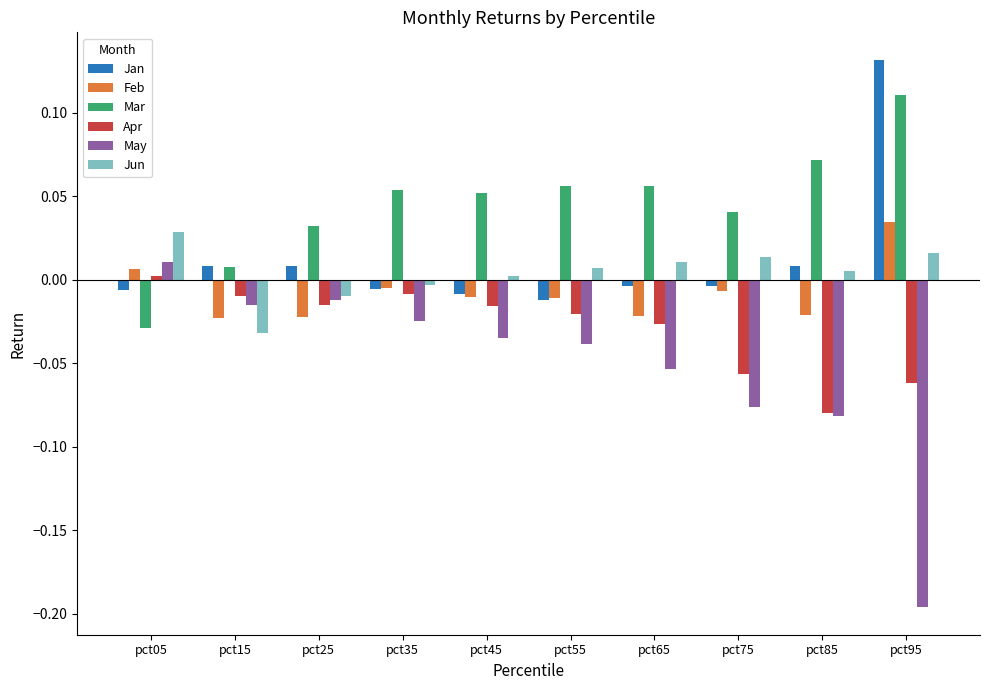

Which category has the lowest value in the Apr series?

pct85